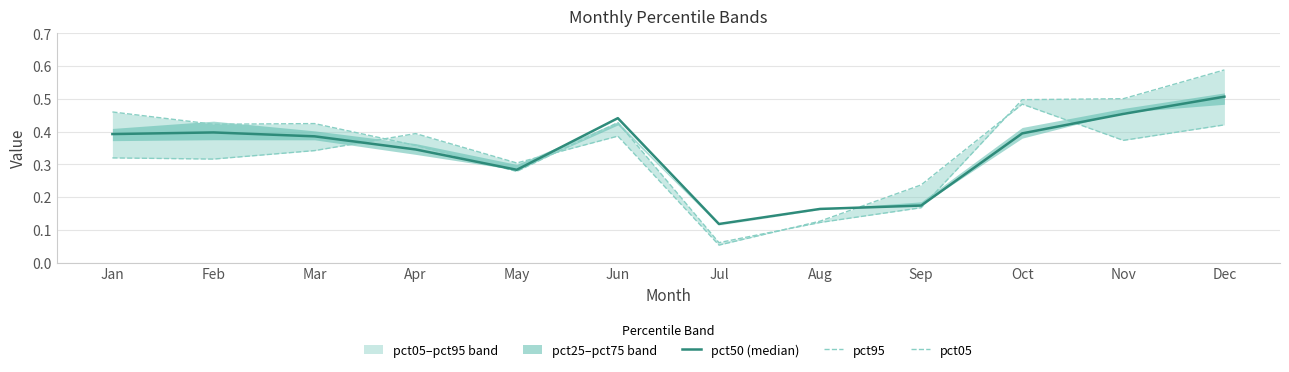

Reading left to right, extract all data points from this chart.

pct50 (median): Jan=0.4	Feb=0.4	Mar=0.4	Apr=0.3	May=0.3	Jun=0.4	Jul=0.1	Aug=0.2	Sep=0.2	Oct=0.4	Nov=0.5	Dec=0.5
pct95: Jan=0.5	Feb=0.4	Mar=0.4	Apr=0.4	May=0.3	Jun=0.4	Jul=0.1	Aug=0.1	Sep=0.2	Oct=0.5	Nov=0.5	Dec=0.6
pct05: Jan=0.3	Feb=0.3	Mar=0.3	Apr=0.4	May=0.3	Jun=0.4	Jul=0.1	Aug=0.1	Sep=0.2	Oct=0.5	Nov=0.4	Dec=0.4